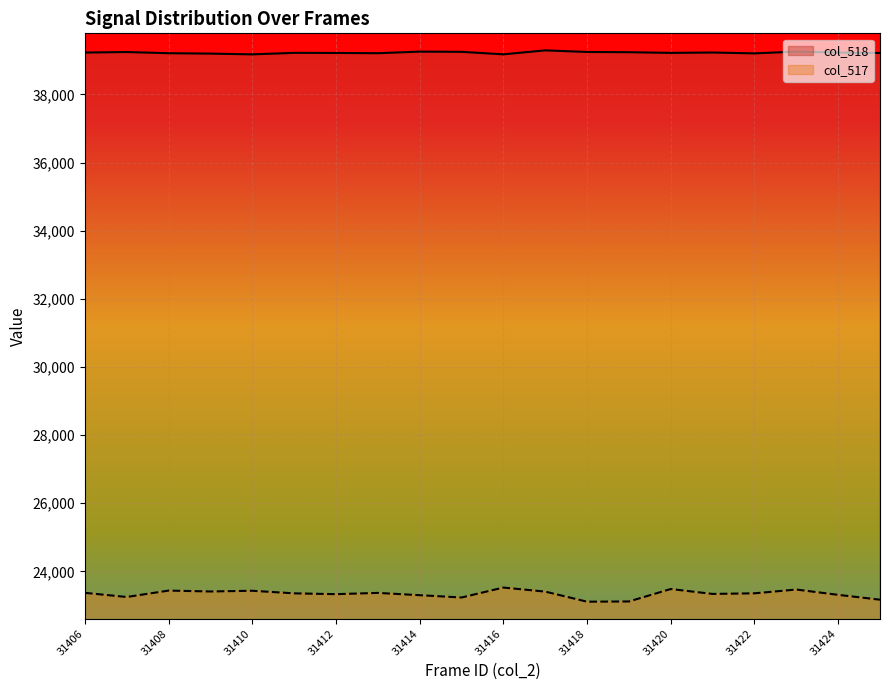

Between 31418 and 31415, which is larger?

31415